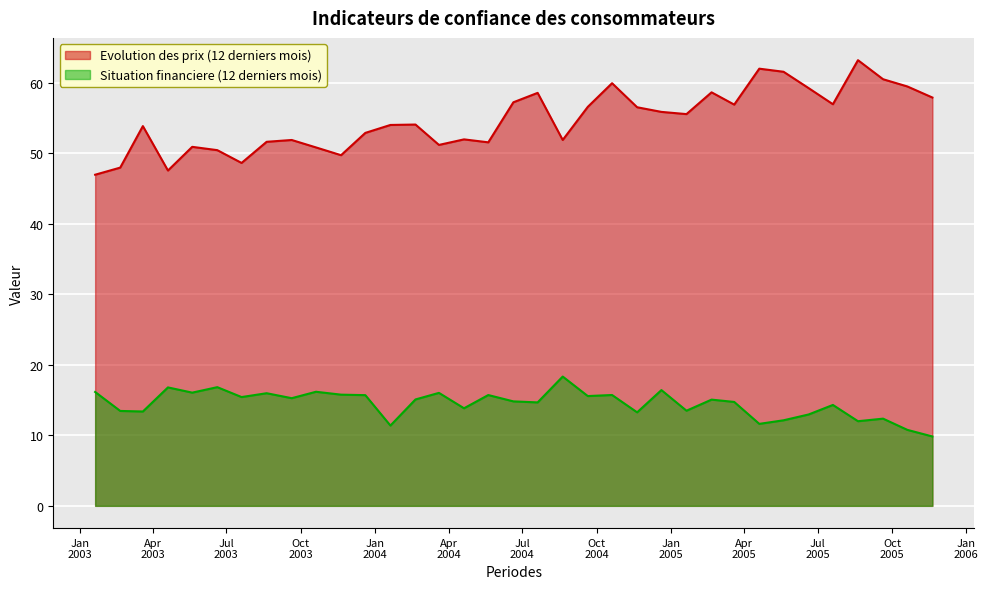

How many data points in Evolution des prix (12 derniers mois) are above 54?

19